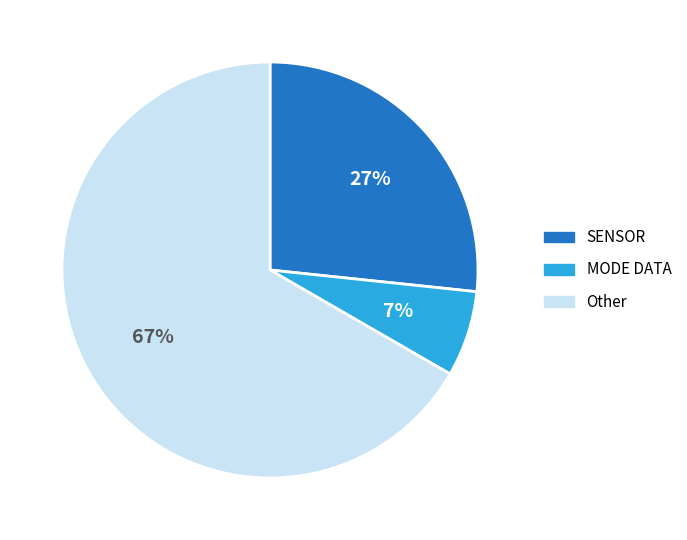

Does any single category account for the majority?

Yes